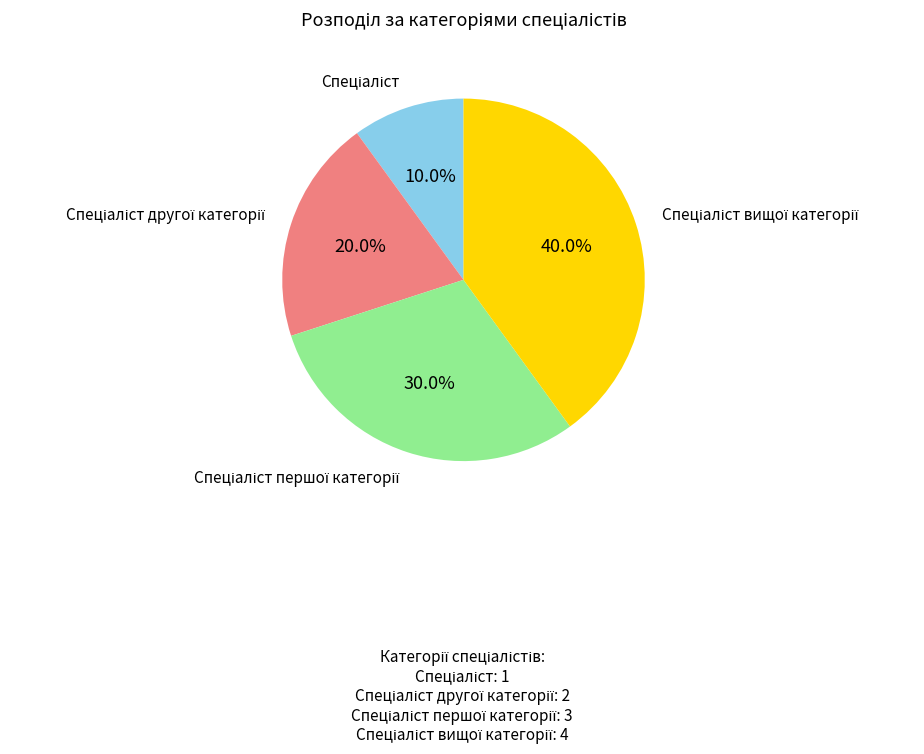

Is there any slice that represents more than half of the pie?

No